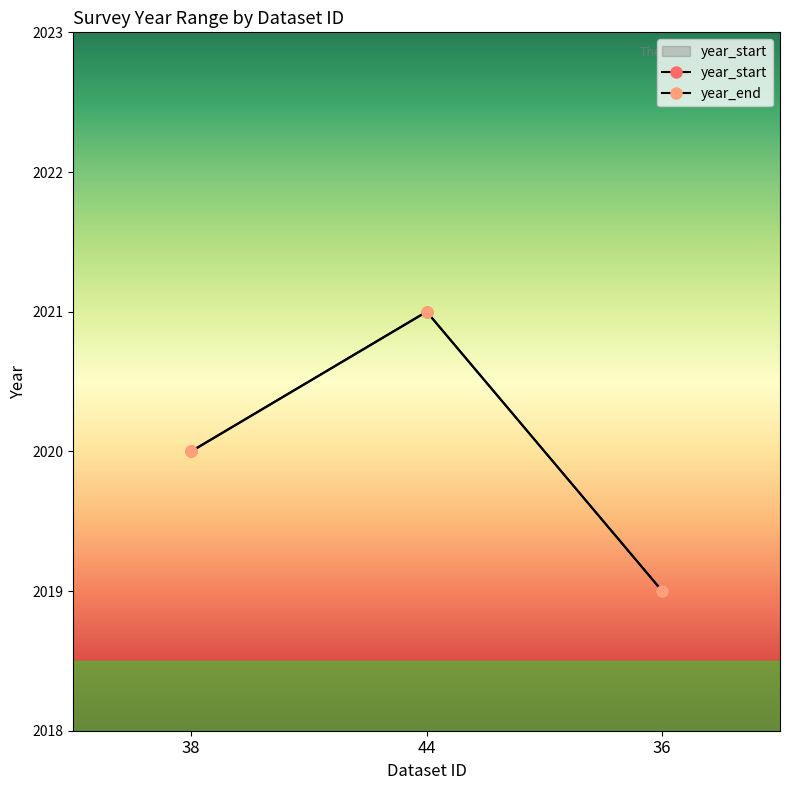

Reading left to right, list all the values displayed in this chart.

year_start: 38=2020	44=2021	36=2019
year_end: 38=2020	44=2021	36=2019